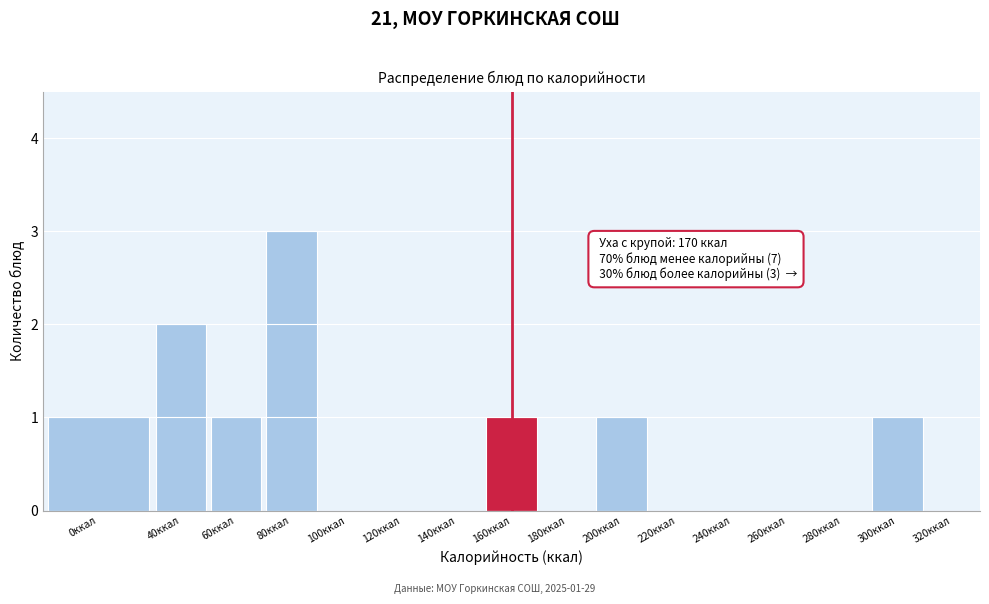

Reading left to right, extract all data points from this chart.

0ккал=1	40ккал=2	60ккал=1	80ккал=3	100ккал=0	120ккал=0	140ккал=0	160ккал=1	180ккал=0	200ккал=1	220ккал=0	240ккал=0	260ккал=0	280ккал=0	300ккал=1	320ккал=0